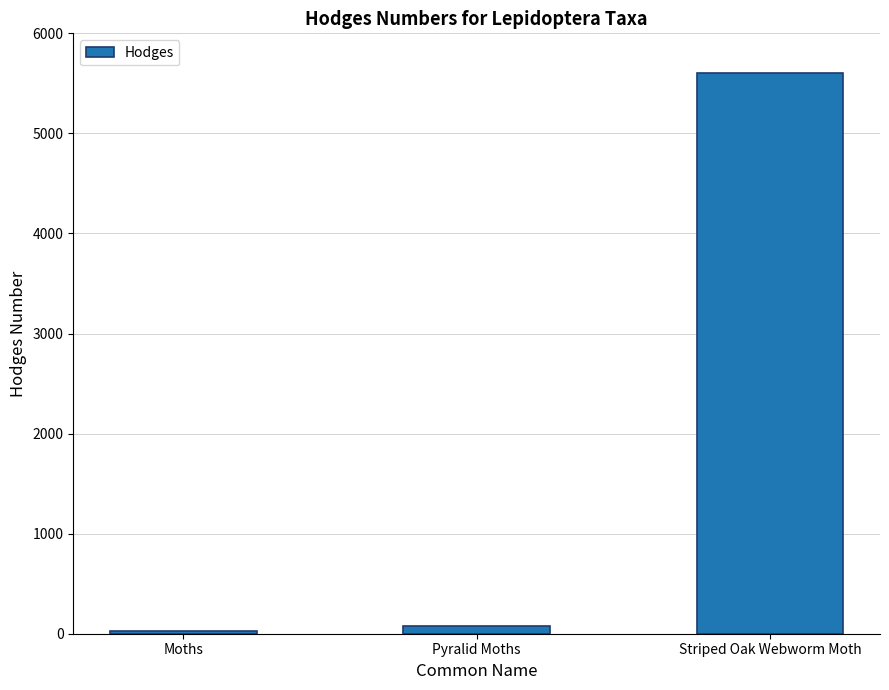

What is the ratio of the value at Pyralid Moths to the value at Moths?

2.8